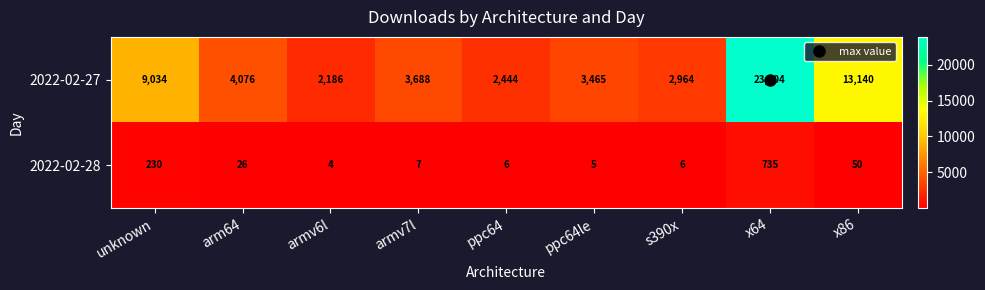

At which label does 2022-02-27 first exceed 3688?

unknown